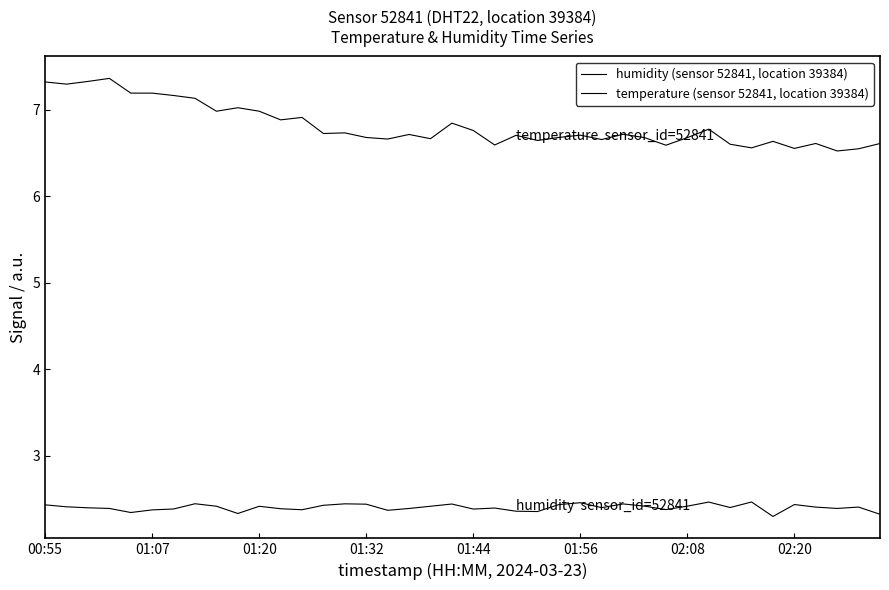

Rank the series by their average value, from highest to lowest.

temperature (sensor 52841, location 39384), humidity (sensor 52841, location 39384)